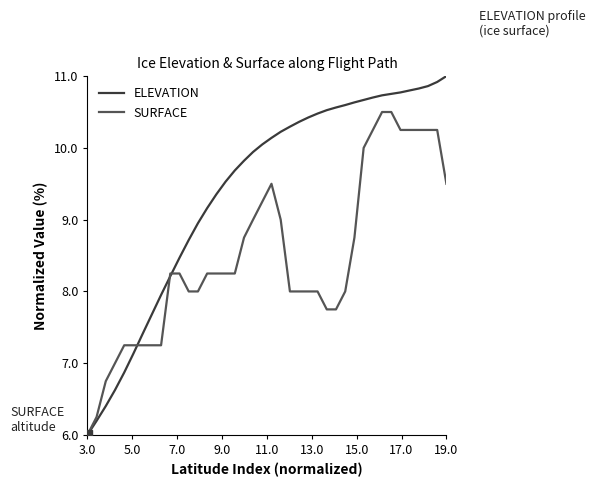

How many values in the ELEVATION series exceed 10?

21